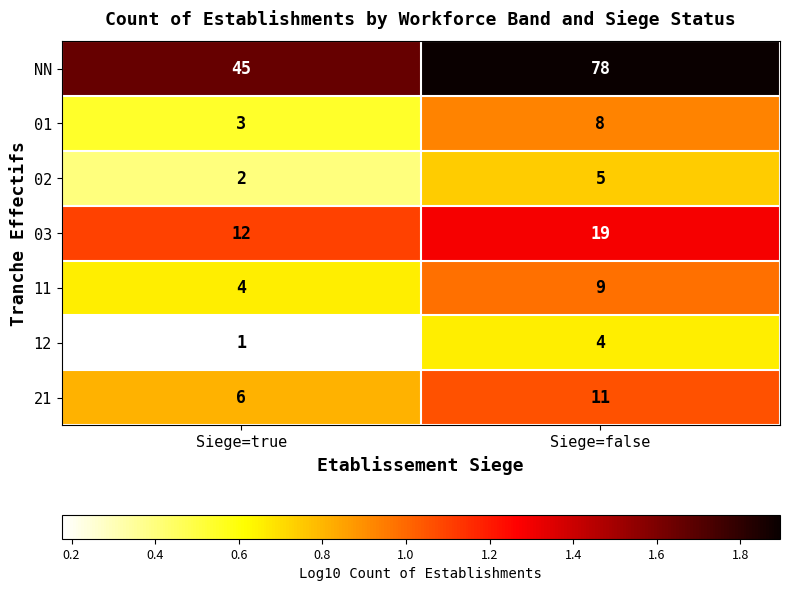

What is the average value of the 03 series?

16